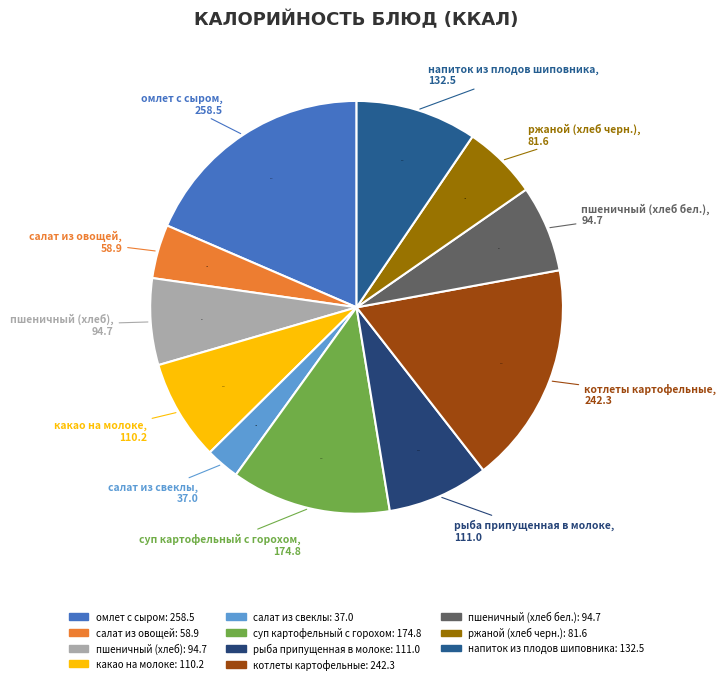

What is the ratio of the value at котлеты картофельные to the value at салат из свеклы?

6.5